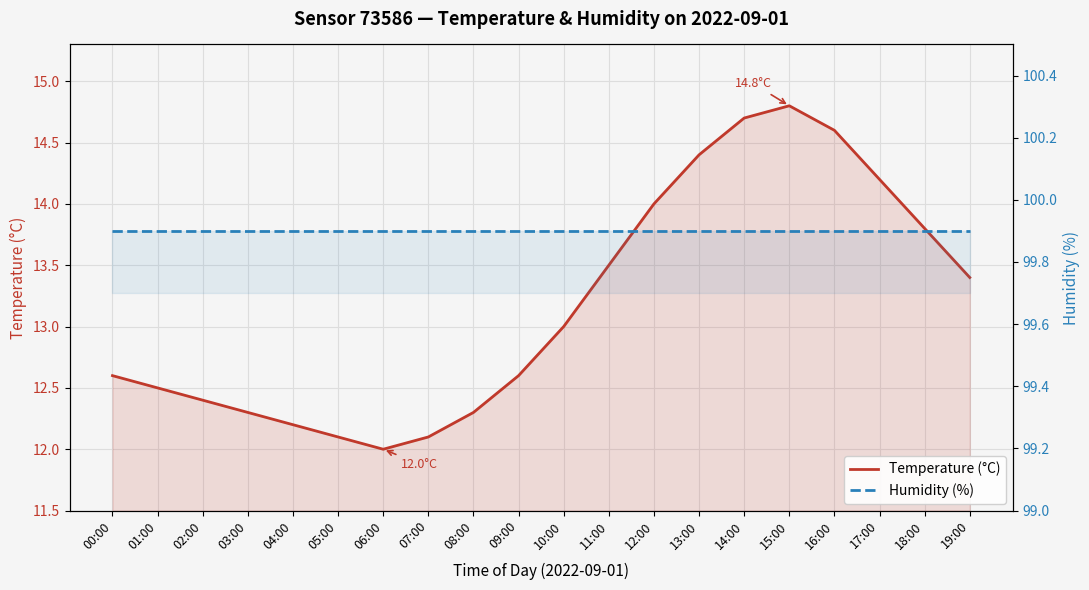

Which has a higher value, 18:00 or 16:00?

16:00